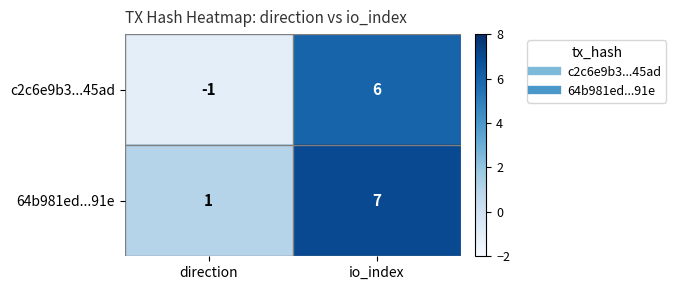

Which category has the highest value in the c2c6e9b3...45ad series?

io_index